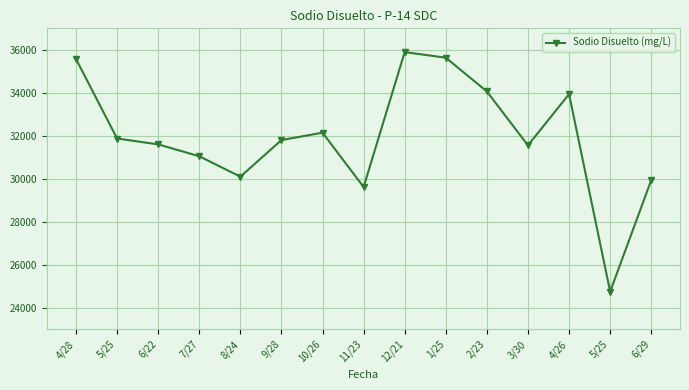

Which category has the lowest value across all series?

5/25